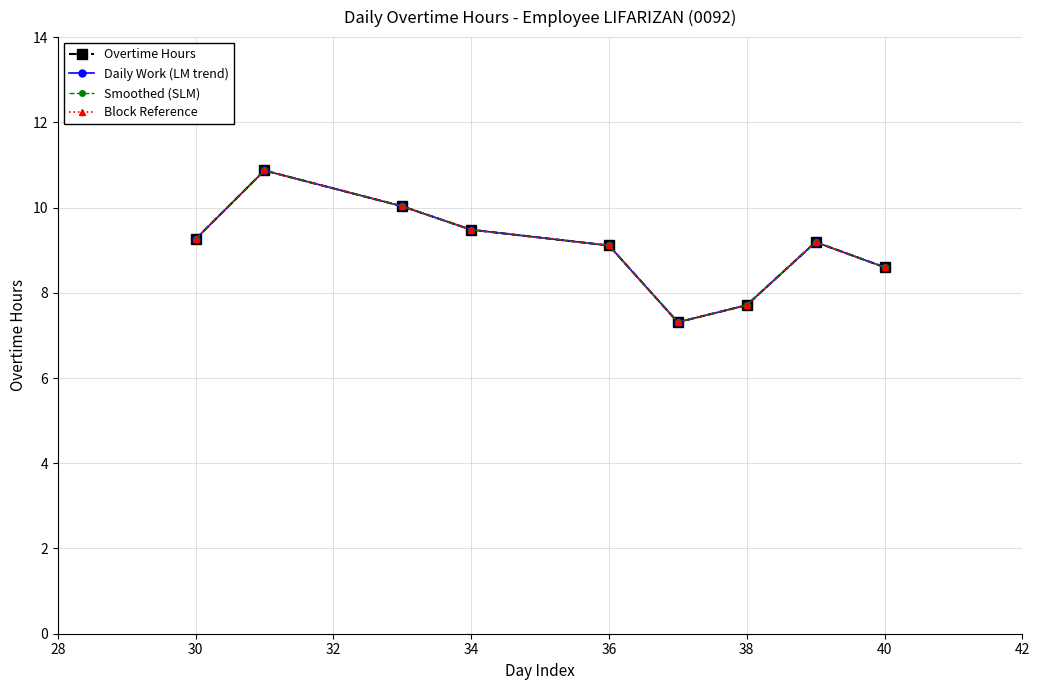

How many lines are shown in the chart?

4